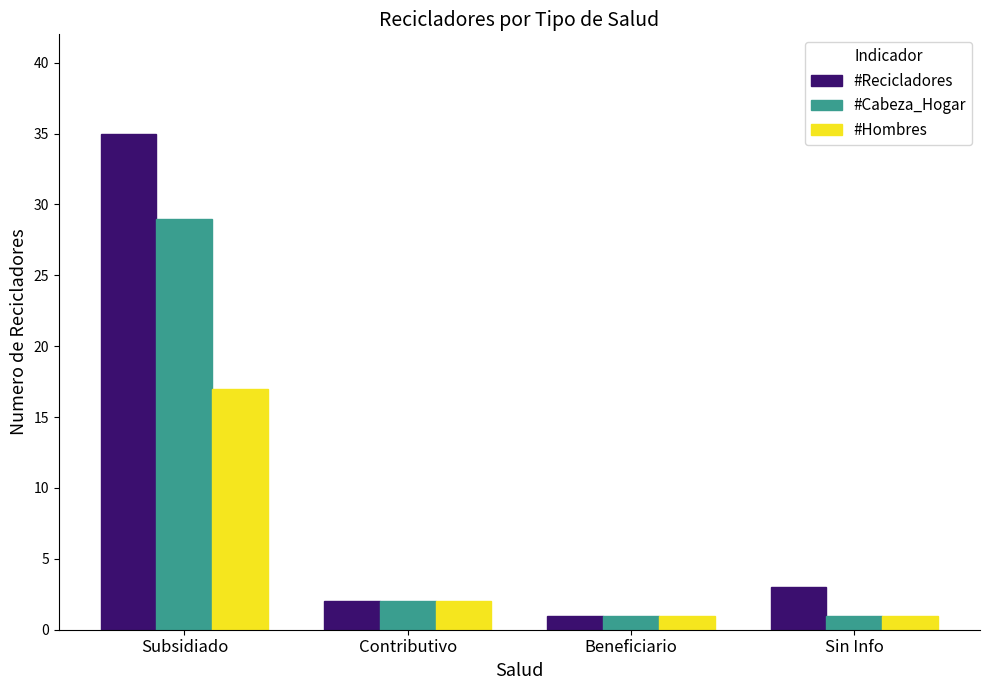

What is the label of the 4th bar from the right?

Subsidiado